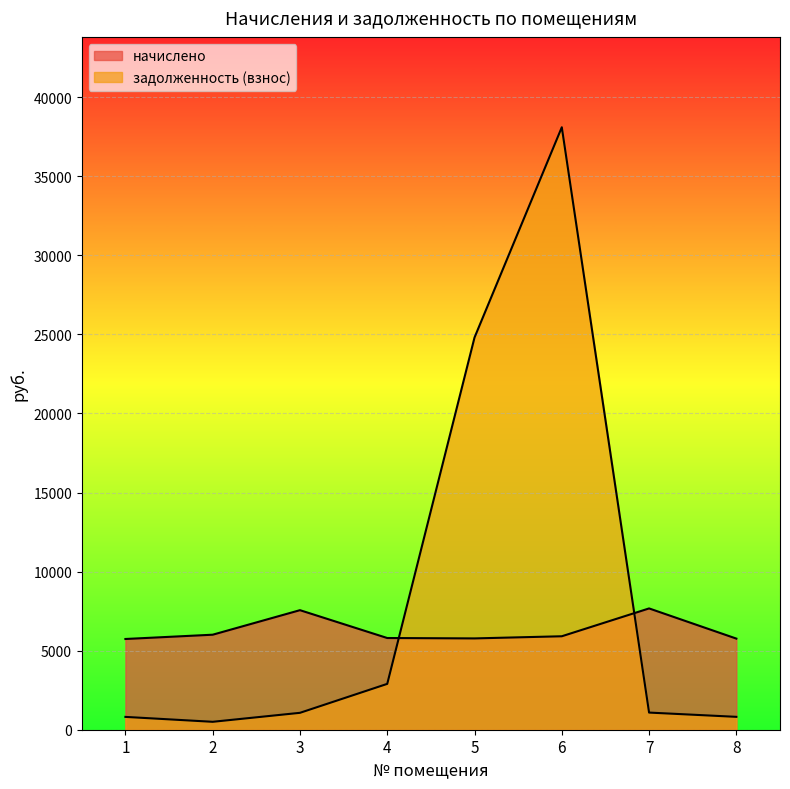

Reading left to right, what are all the values shown in this chart?

начислено: 5737.4	6008.3	7559.5	5799.0	5774.3	5909.8	7670.4	5762.0
задолженность (взнос): 811.0	500.7	1068.5	2899.5	24802.7	38096.7	1084.2	814.5